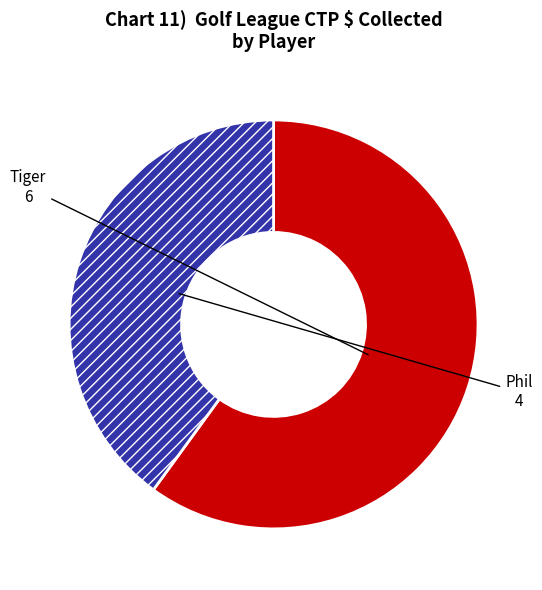

Do Tiger and Phil together represent more than half of the pie?

Yes